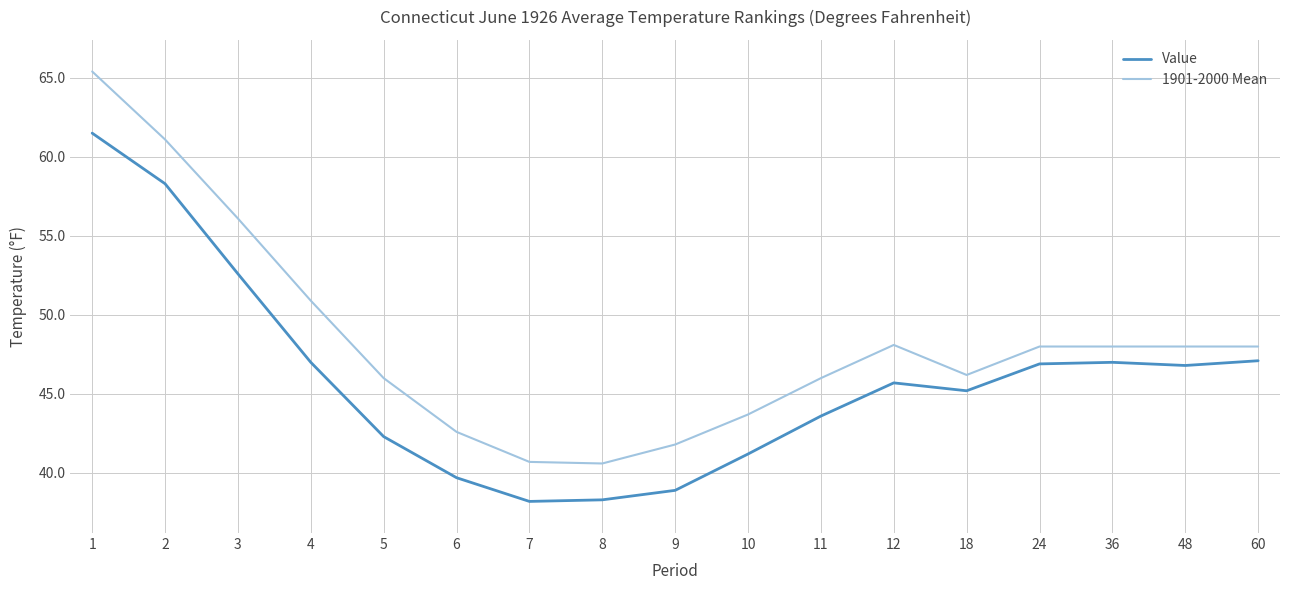

Is it true that Value equals 46.9 at 24?

True